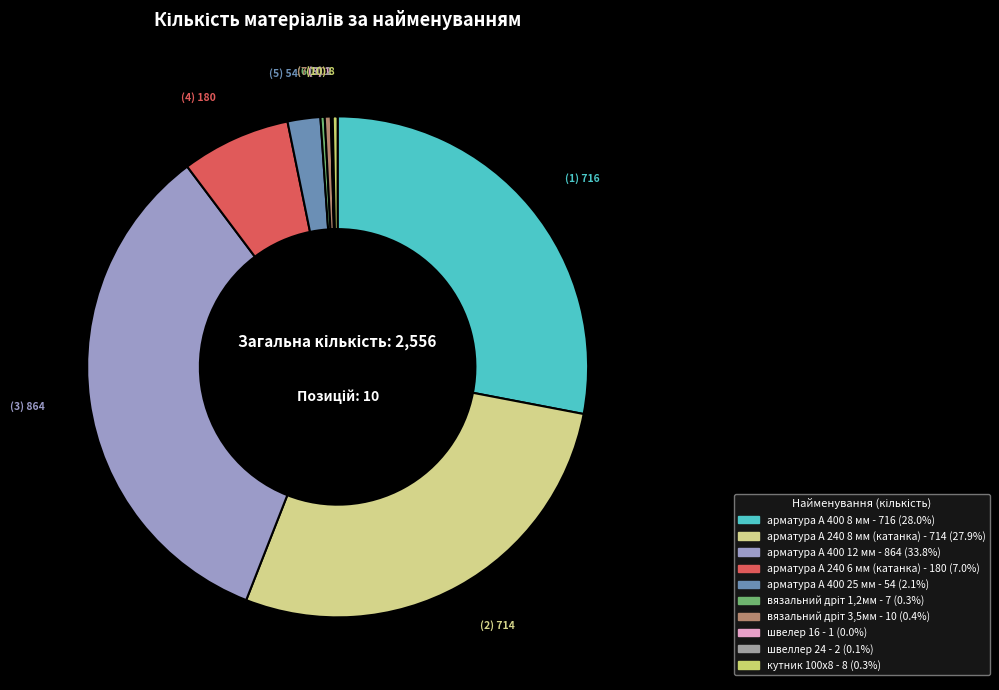

True or false: швеллер 24 accounts for 1% of the total.

False